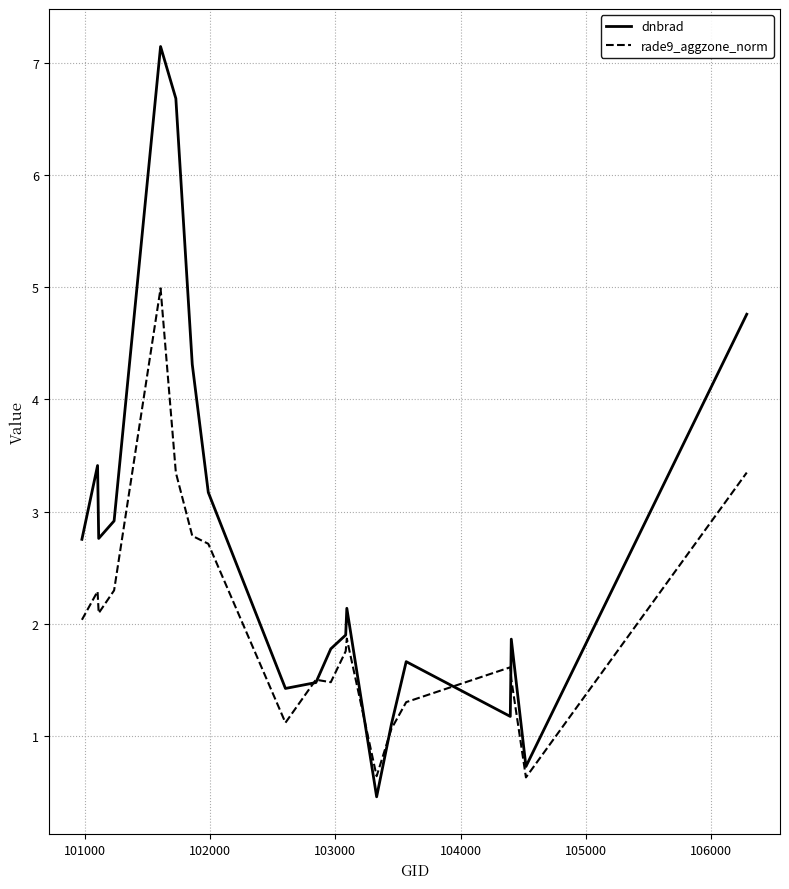

Which series has the largest range (max minus min)?

dnbrad